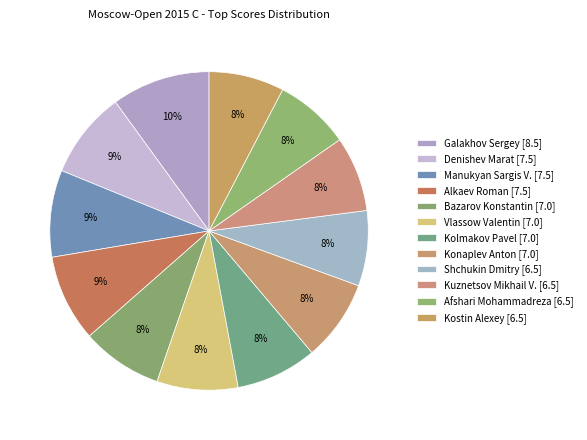

Rank the categories by value from lowest to highest.

Shchukin Dmitry [6.5], Kuznetsov Mikhail V. [6.5], Afshari Mohammadreza [6.5], Kostin Alexey [6.5], Bazarov Konstantin [7.0], Vlassow Valentin [7.0], Kolmakov Pavel [7.0], Konaplev Anton [7.0], Denishev Marat [7.5], Manukyan Sargis V. [7.5], Alkaev Roman [7.5], Galakhov Sergey [8.5]